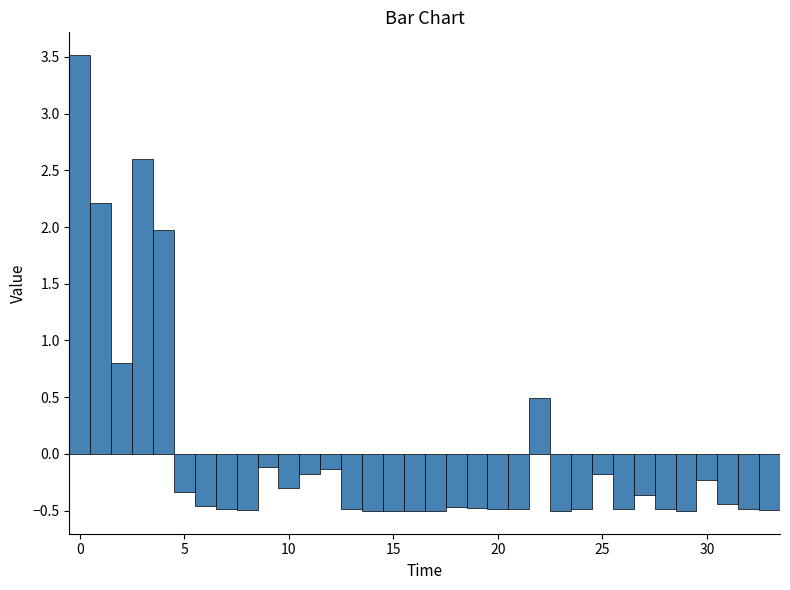

Read against the x-axis, roughly where is the centre of the tallest bar?

0.0